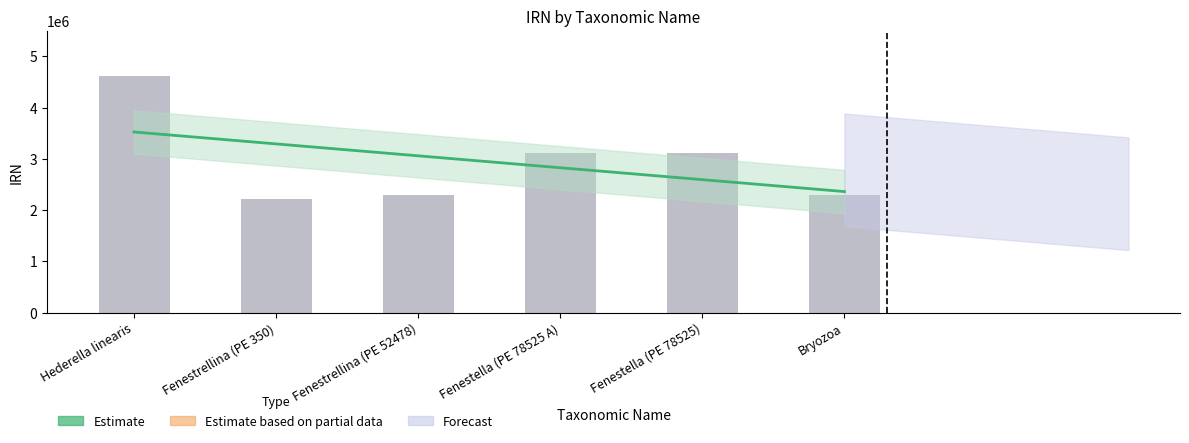

How many series are shown in this chart?

1